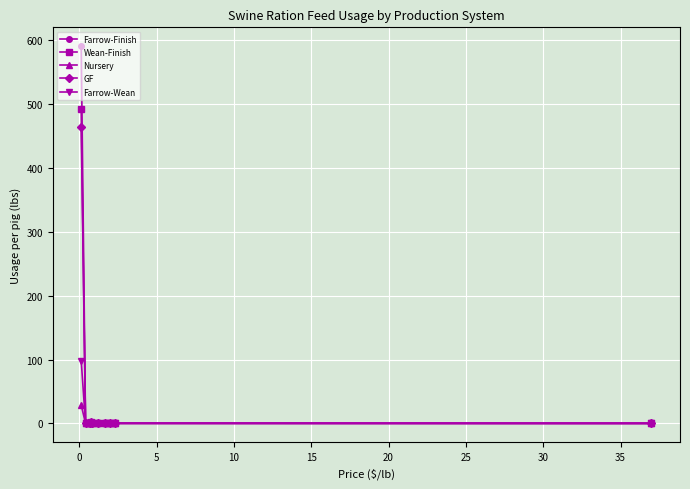

How many data points does each series have?

10